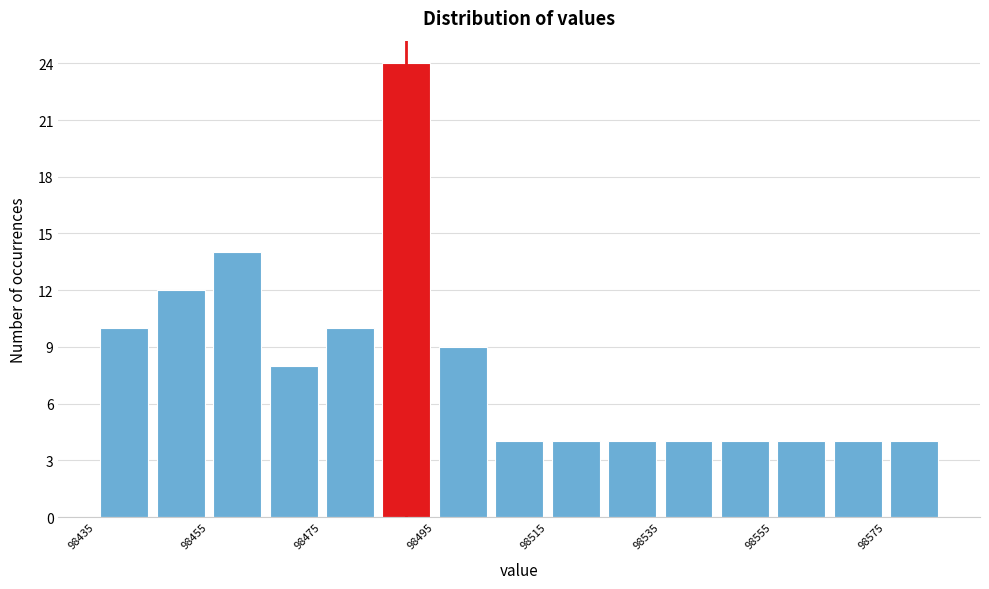

How tall is the bar that spans 98566 to 98576 on the x-axis? Neither the bar edges nor the heights are printed on the chart, so give them approximately, as read against the axes.

4